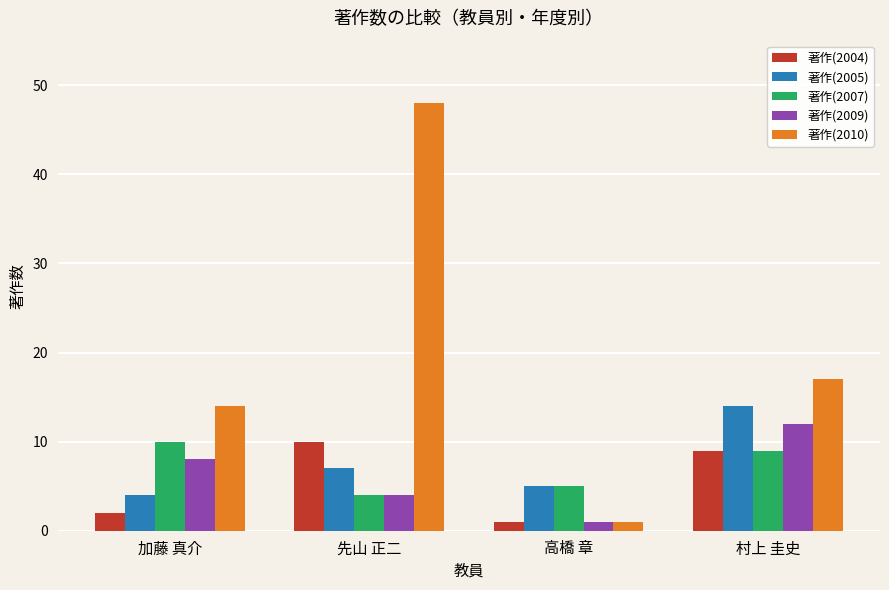

What is the difference between the 著作(2005) values at 先山 正二 and 高橋 章?

2